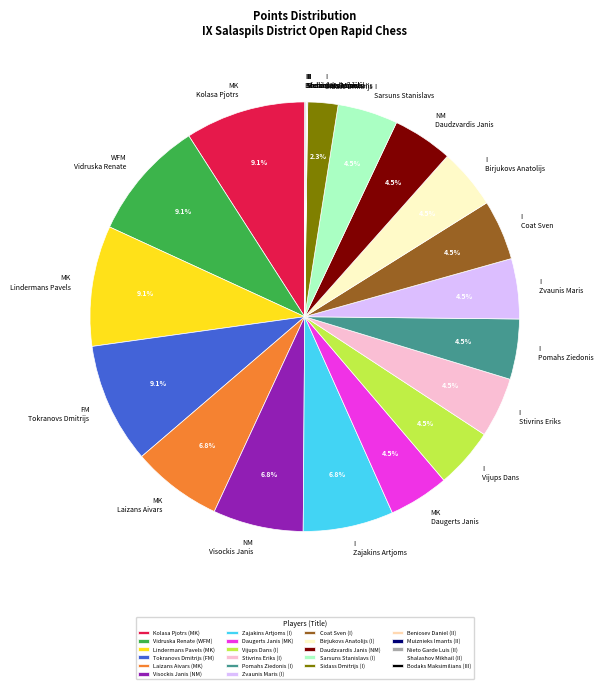

What is the ratio of the value at MK Lindermans Pavels to the value at I Zvaunis Maris?

2.0